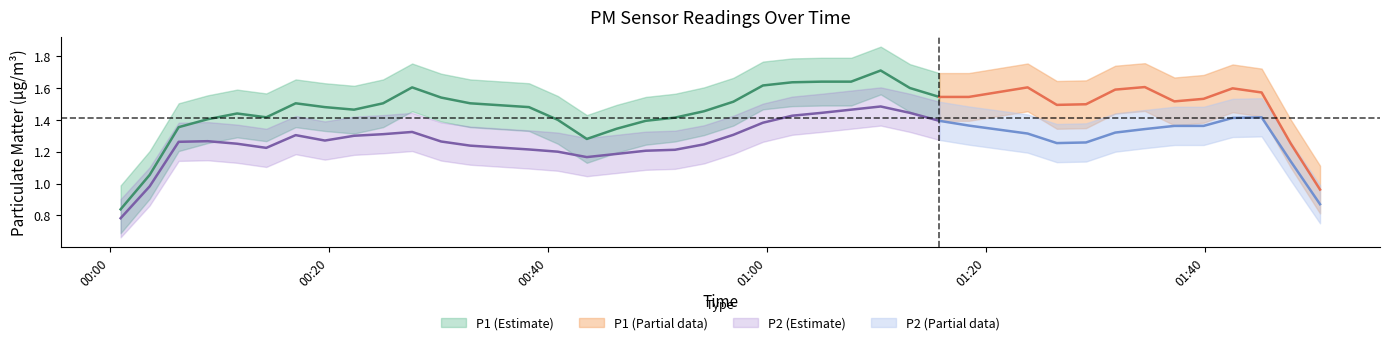

What is the highest value of the P2 series?

1.6